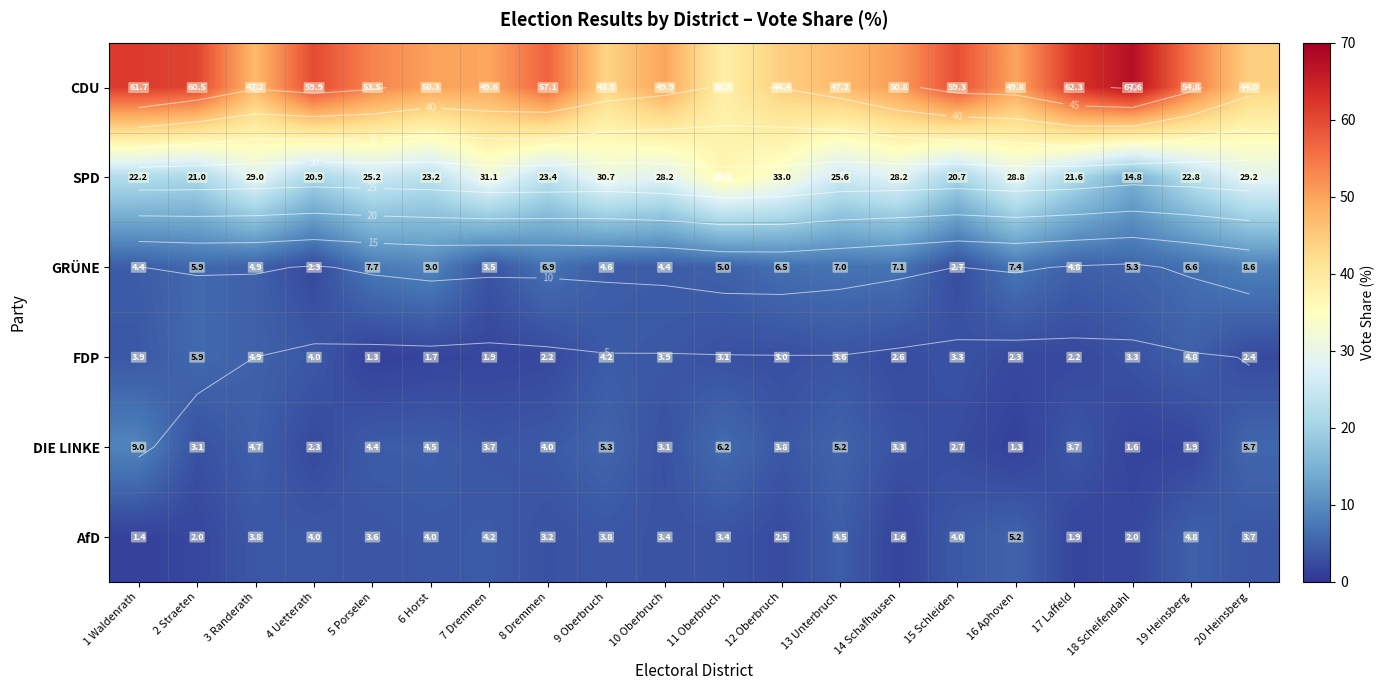

Which series has the largest total across all categories?

CDU